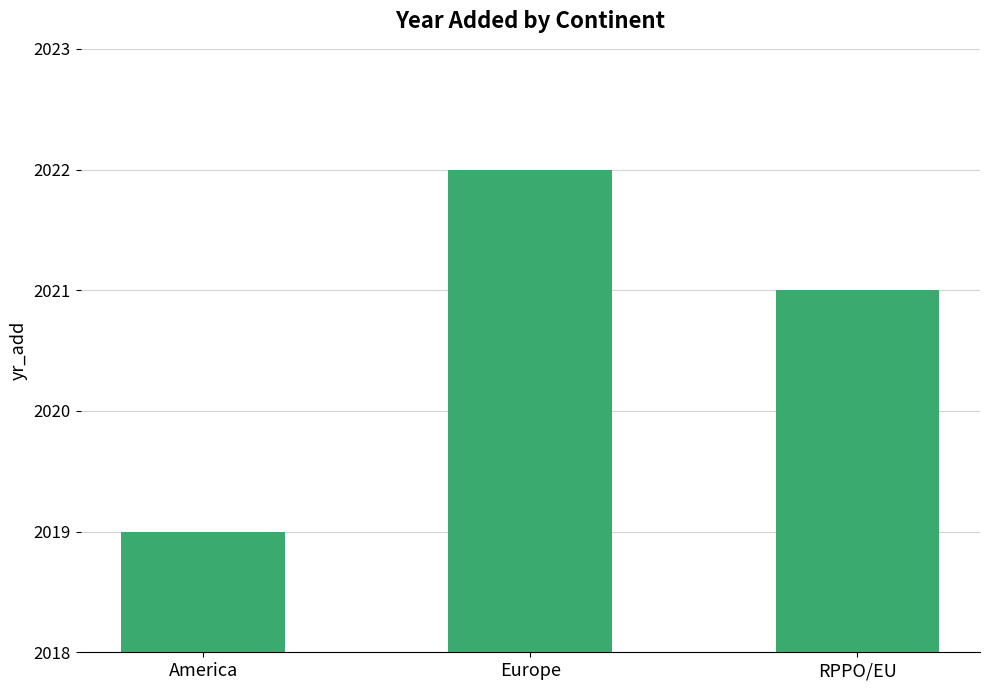

List the labels in order of value, largest first.

Europe, RPPO/EU, America